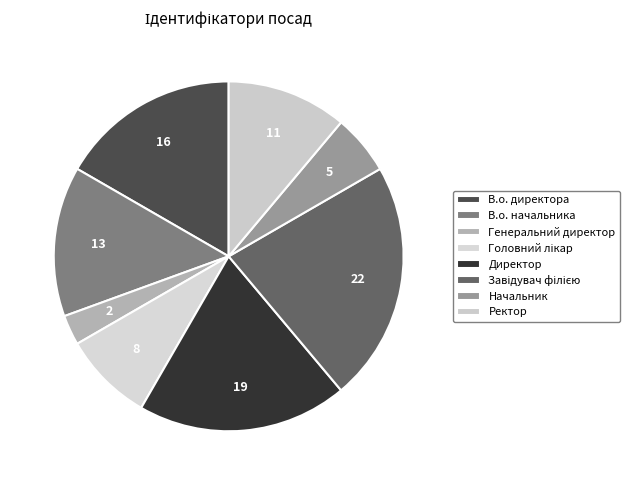

How many segments does this pie chart have?

8